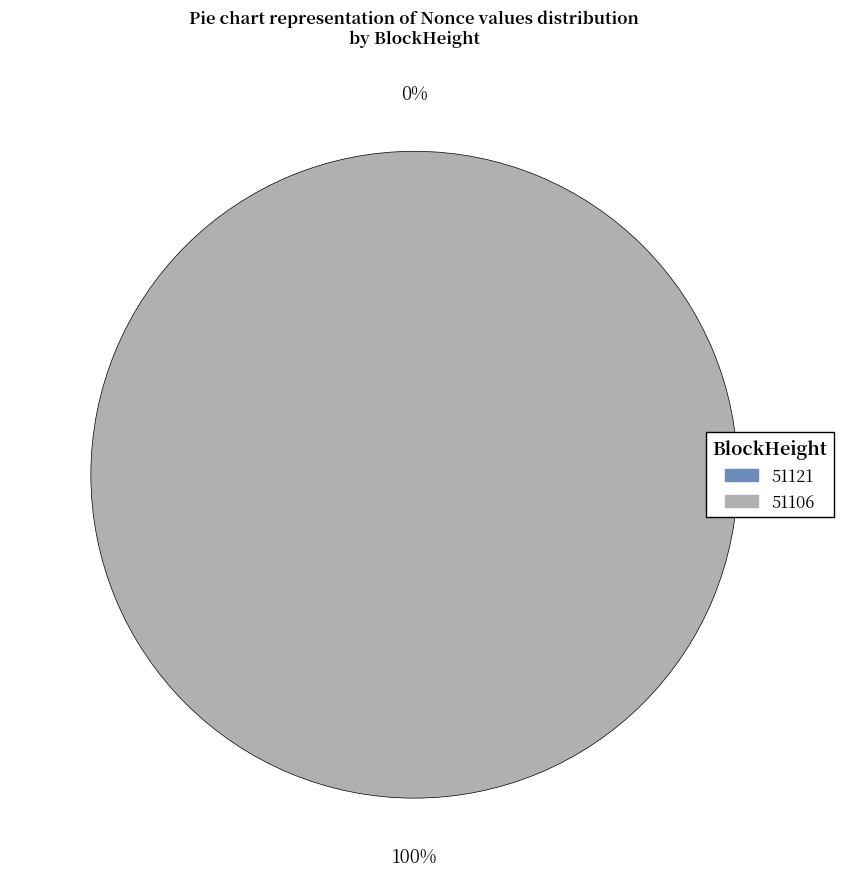

How many slices are in this pie chart?

2